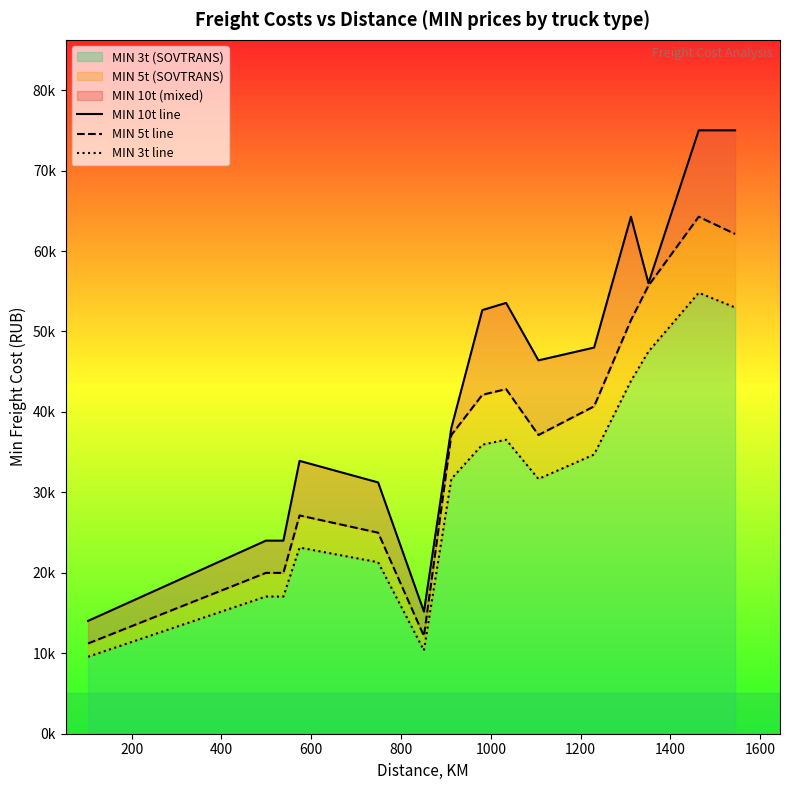

How many lines are shown in the chart?

3